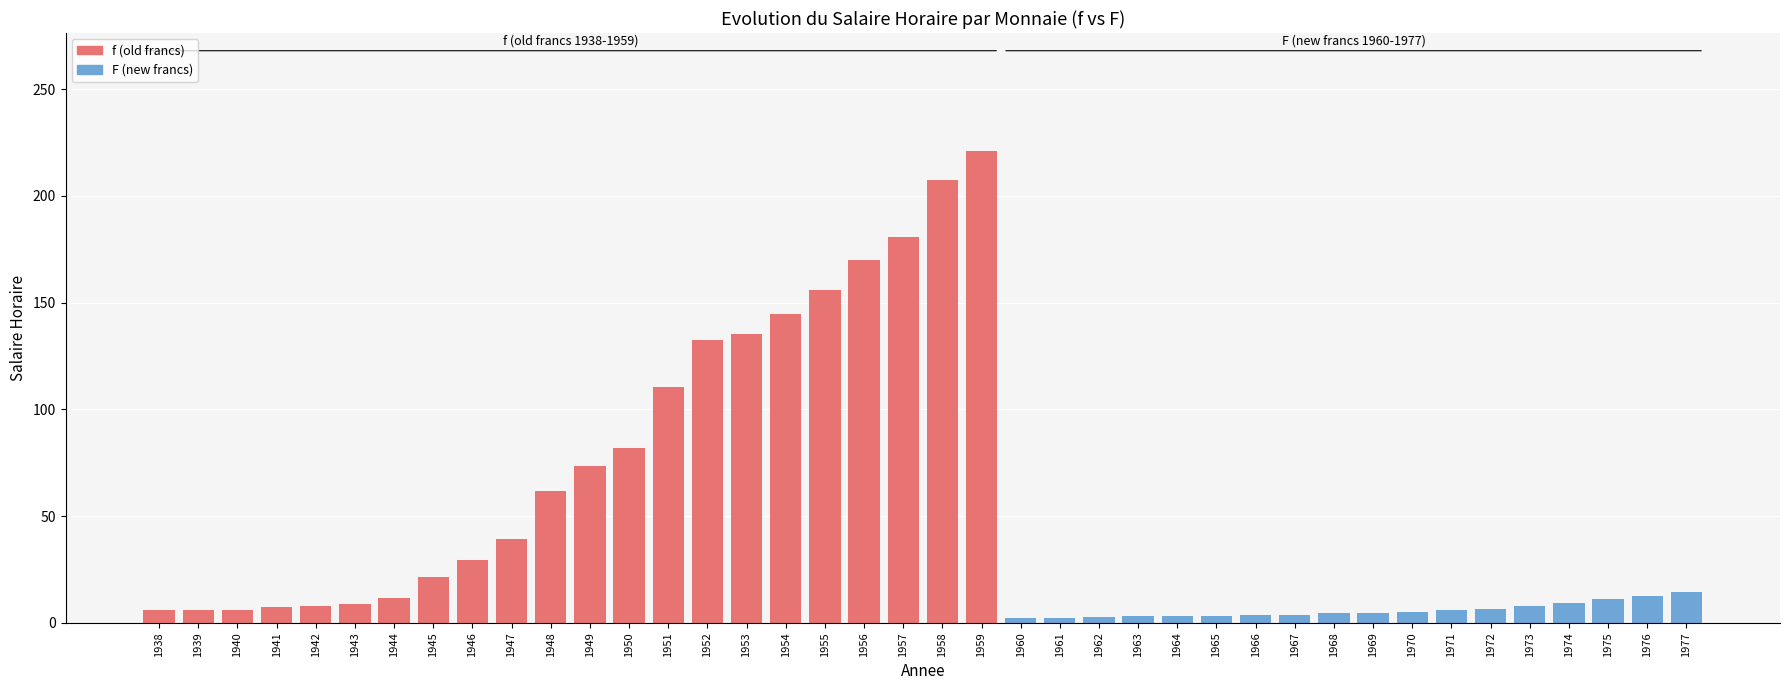

What is the value of the 3rd bar from the left?

6.1